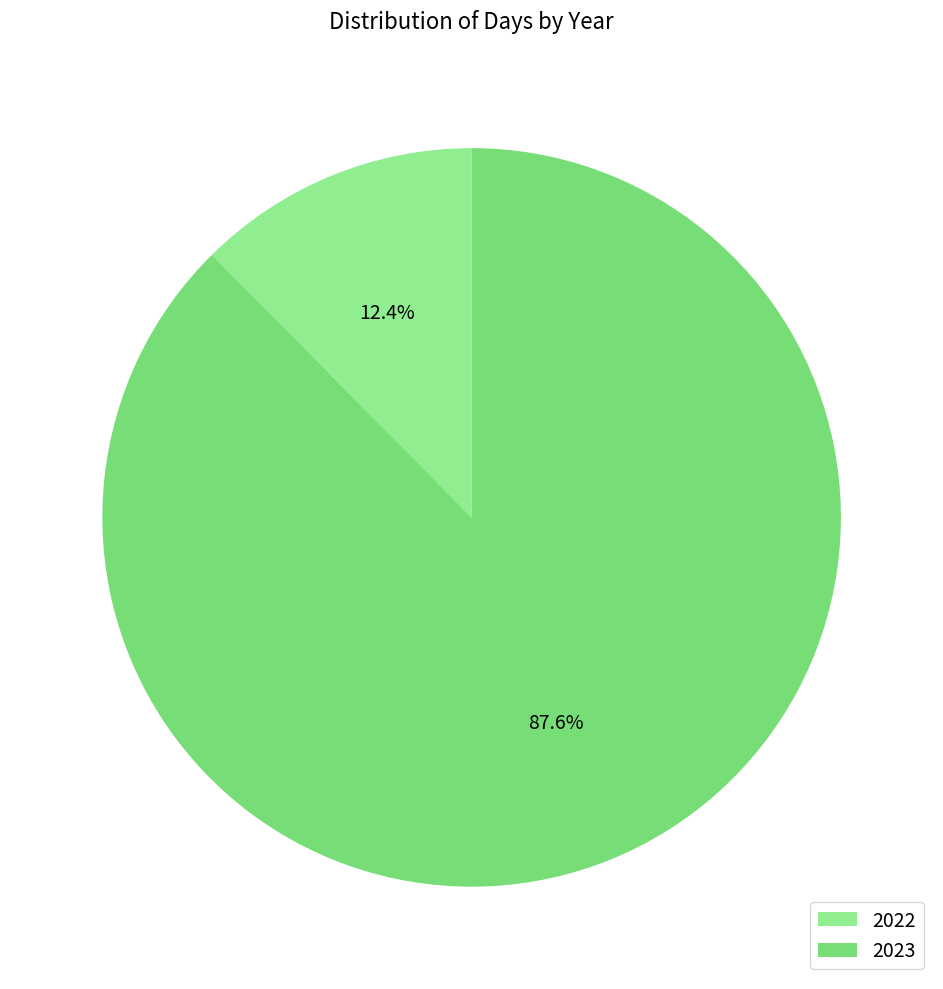

Which has a higher value, 2023 or 2022?

2023